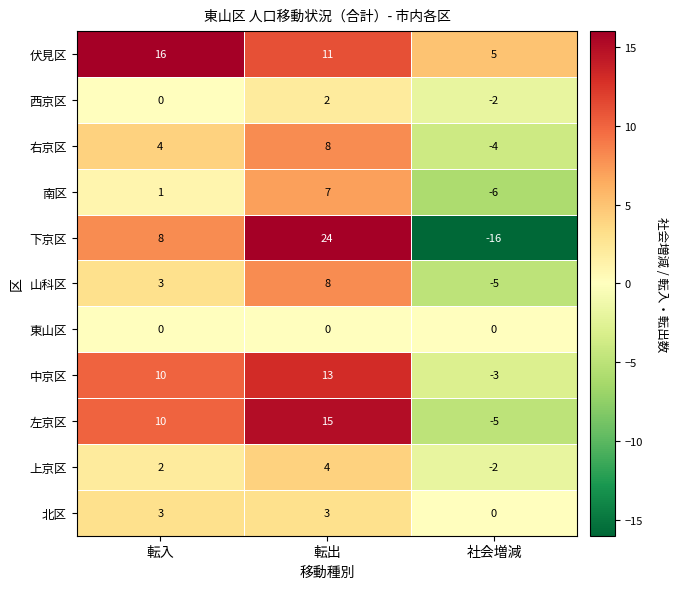

What is the average value of the 下京区 series?

5